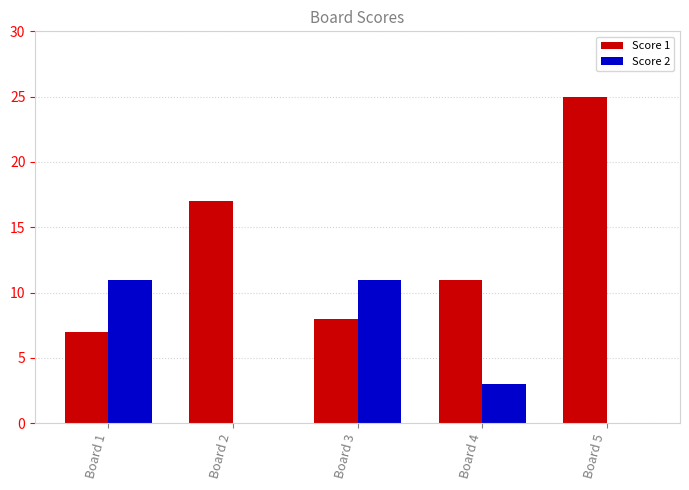

At which category is the sum across all series the highest?

Board 5